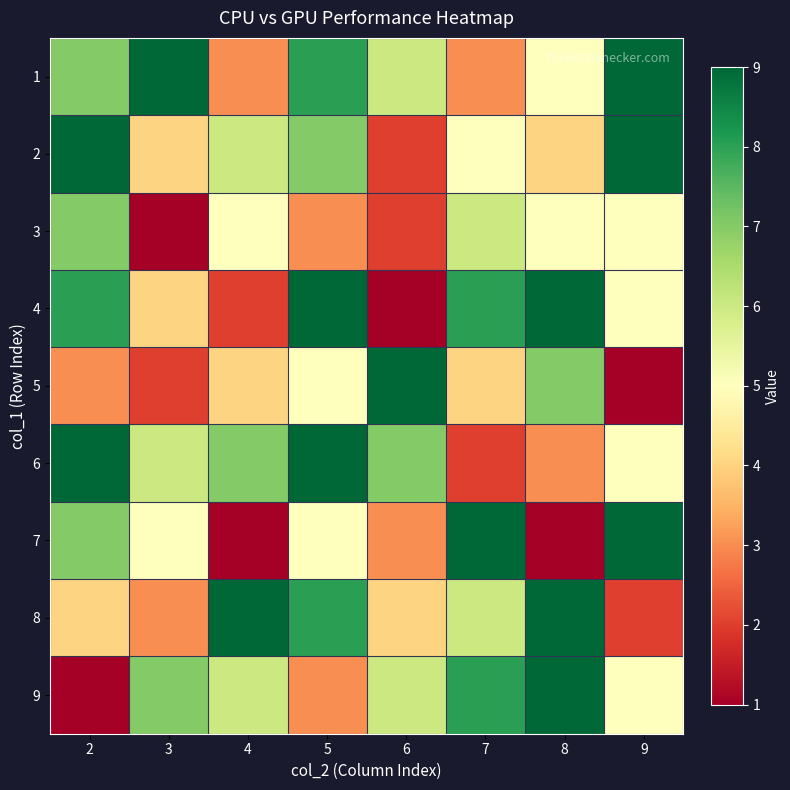

Reading left to right, list all the values displayed in this chart.

1: 2=7	3=9	4=3	5=8	6=6	7=3	8=5	9=9
2: 2=9	3=4	4=6	5=7	6=2	7=5	8=4	9=9
3: 2=7	3=1	4=5	5=3	6=2	7=6	8=5	9=5
4: 2=8	3=4	4=2	5=9	6=1	7=8	8=9	9=5
5: 2=3	3=2	4=4	5=5	6=9	7=4	8=7	9=1
6: 2=9	3=6	4=7	5=9	6=7	7=2	8=3	9=5
7: 2=7	3=5	4=1	5=5	6=3	7=9	8=1	9=9
8: 2=4	3=3	4=9	5=8	6=4	7=6	8=9	9=2
9: 2=1	3=7	4=6	5=3	6=6	7=8	8=9	9=5